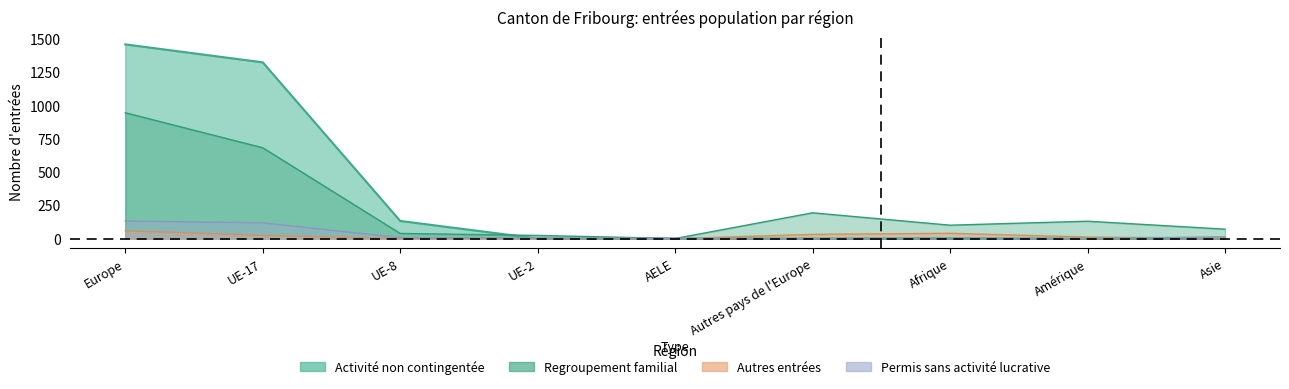

At which category does Permis séjour sans activité reach its first local peak?

Afrique